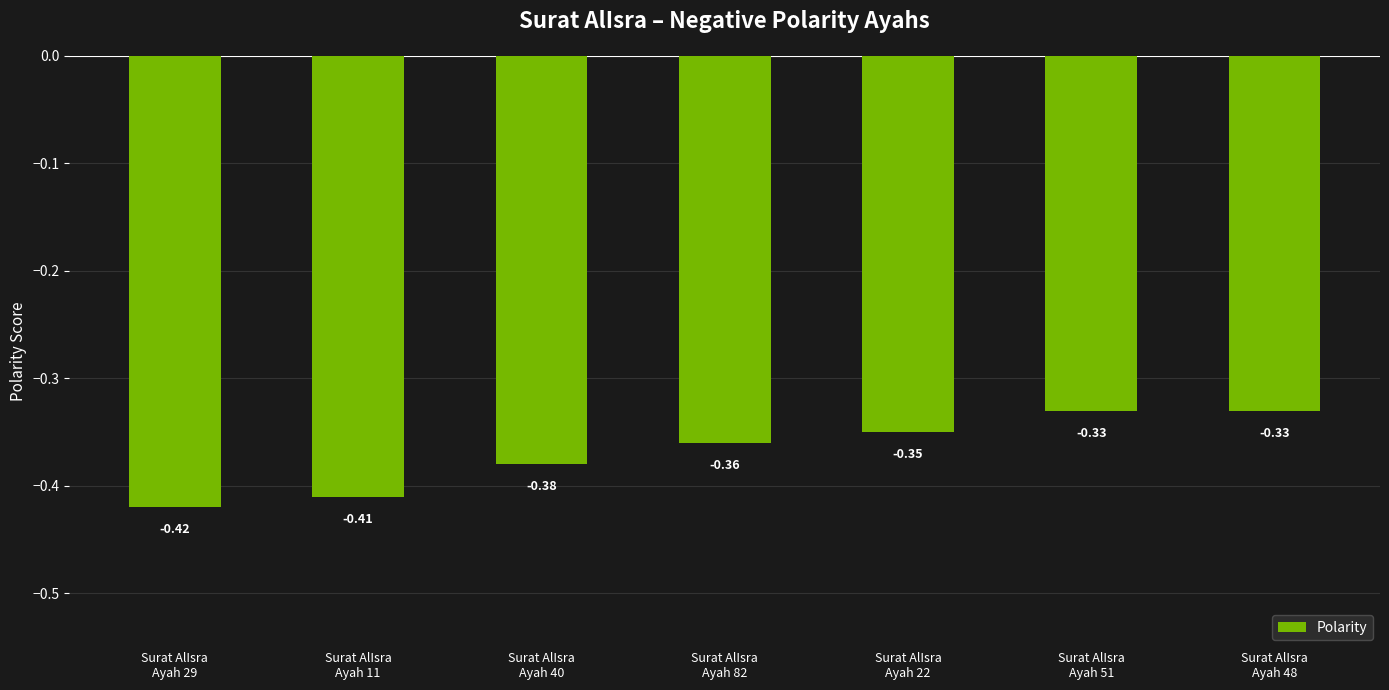

What is the label of the 2nd bar from the left?

Surat AlIsra
Ayah 11